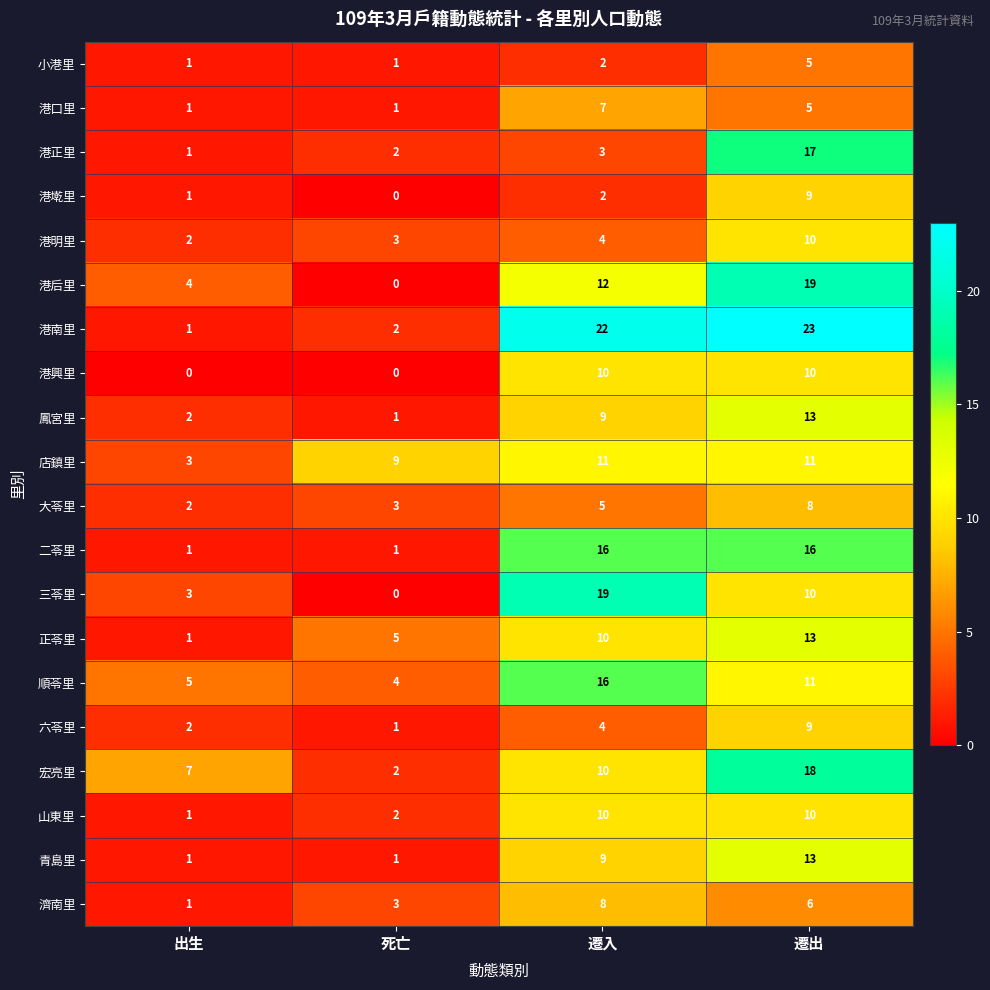

Count the number of categories in the chart.

4